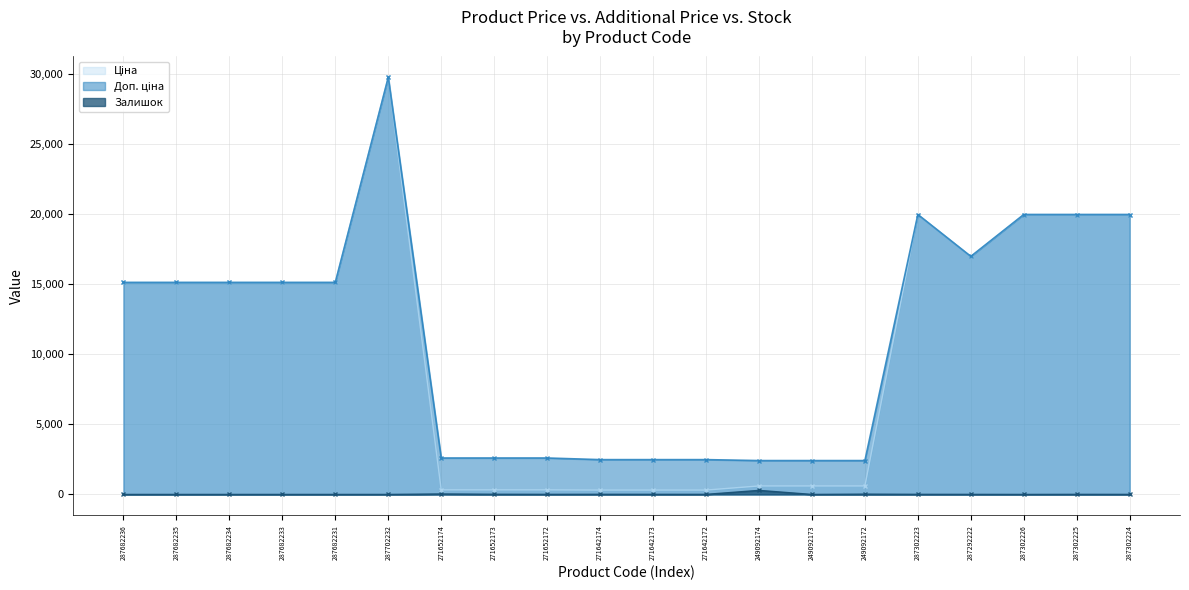

At 271652174, list the series in order from smallest to largest.

Залишок, Ціна, Доп. ціна